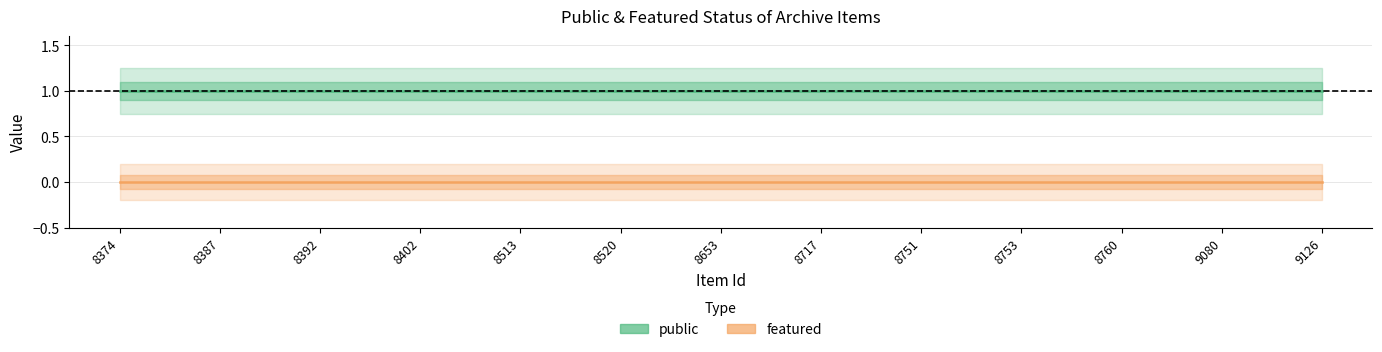

Rank the categories by featured value from lowest to highest.

8374, 8387, 8392, 8402, 8513, 8520, 8653, 8717, 8751, 8753, 8760, 9080, 9126